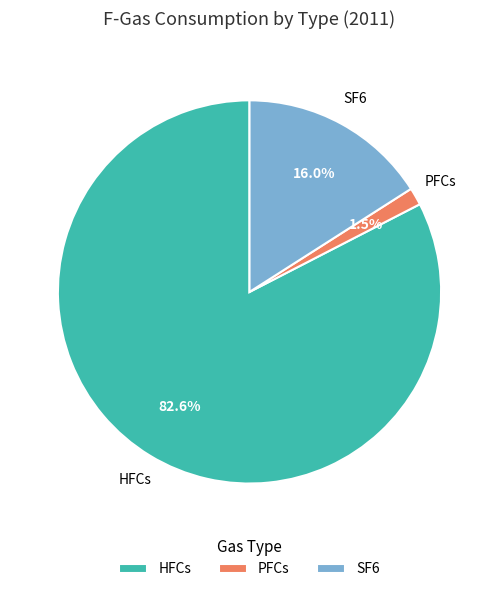

Rank the categories by value from highest to lowest.

HFCs, SF6, PFCs